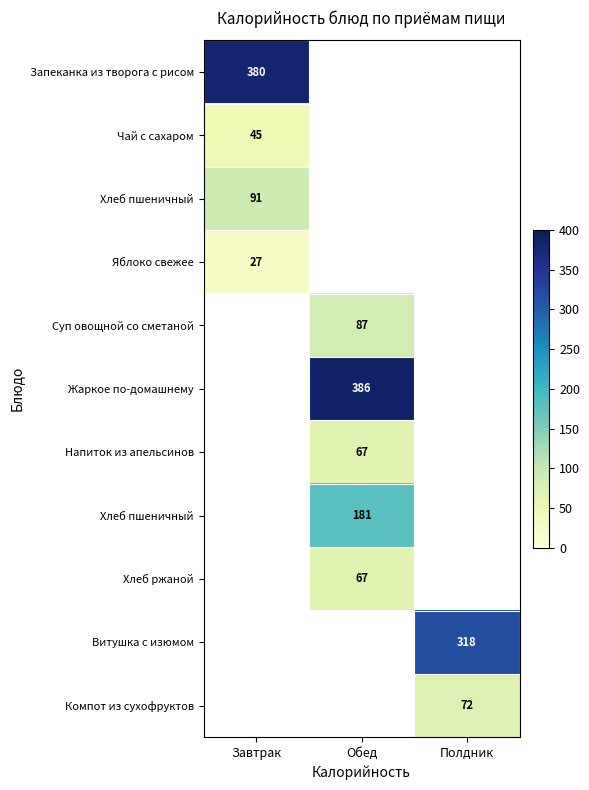

Which has a higher value, Полдник or Завтрак?

Завтрак